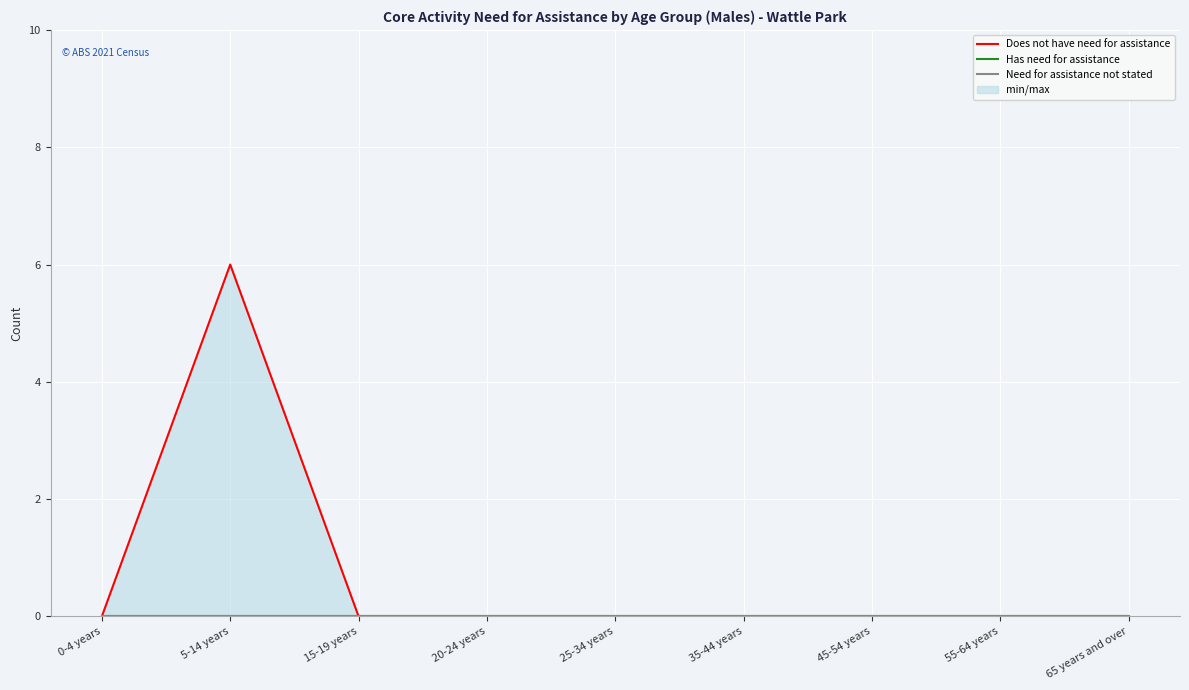

What position from the right is 0-4 years?

9